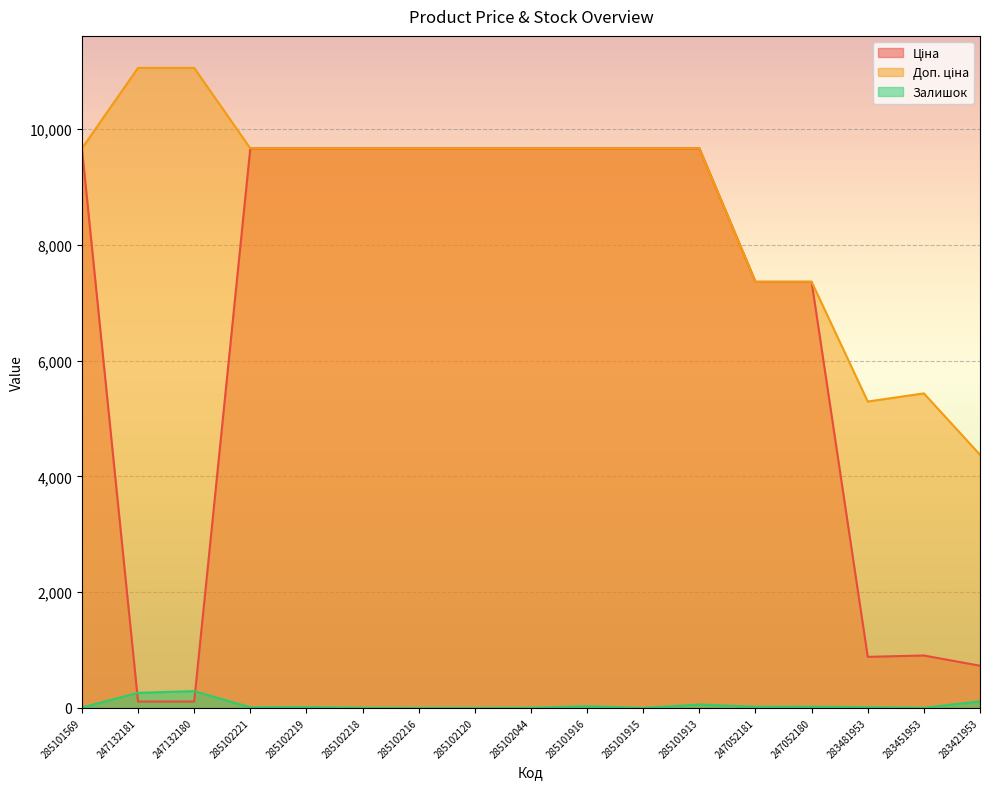

What position from the left is 285102044?

9